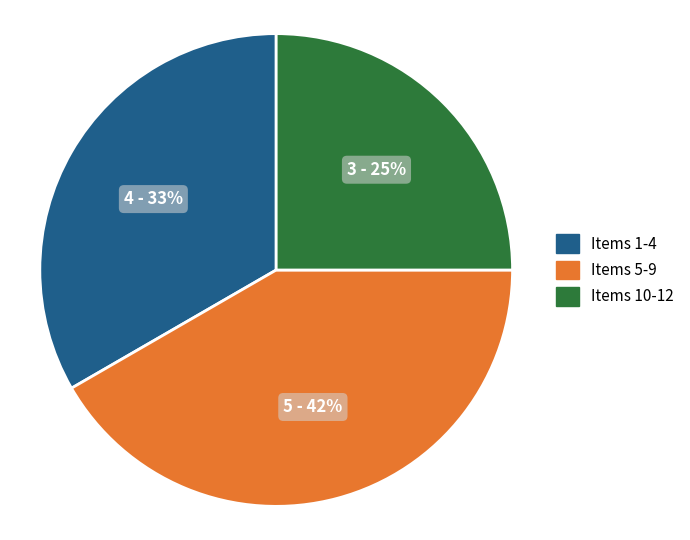

To the nearest percent, what portion does Items 1-4 represent?

33%